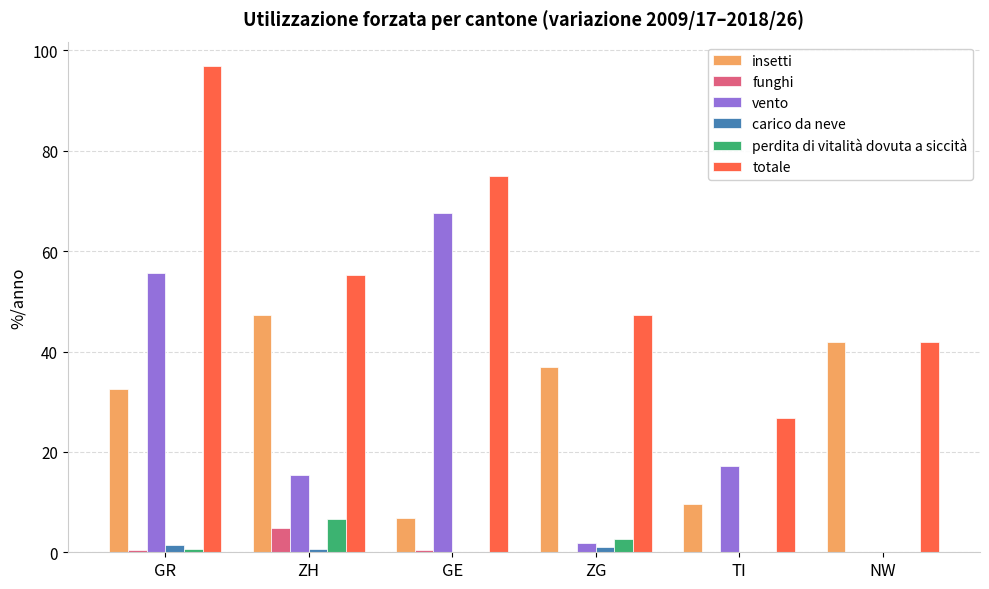

What is the sum of all funghi values?

5.7